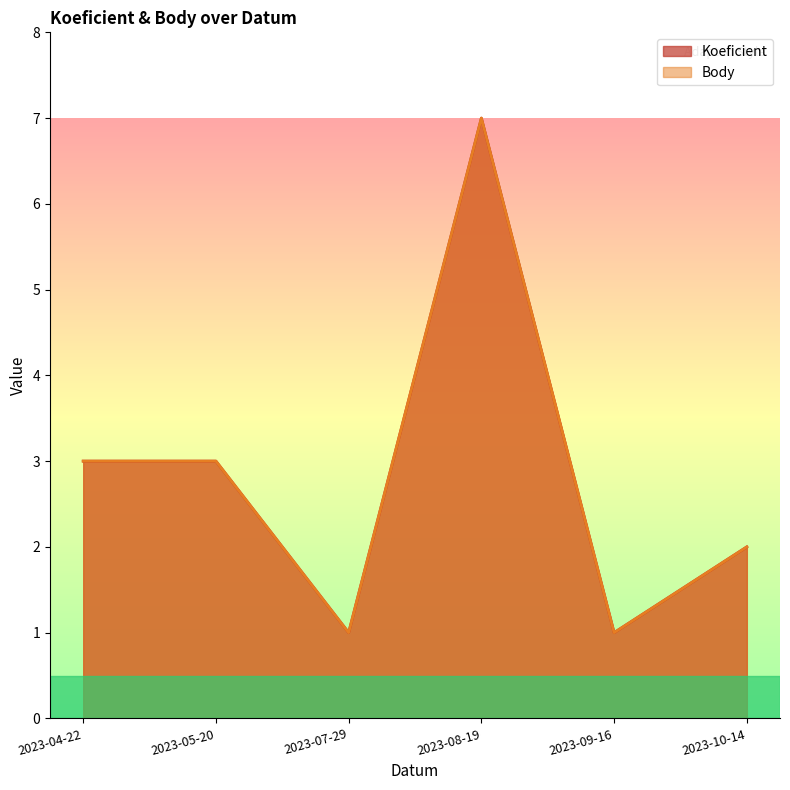

Reading right to left, transcribe all the data shown in this chart.

Koeficient: 2	1	7	1	3	3
Body: 2	1	7	1	3	3